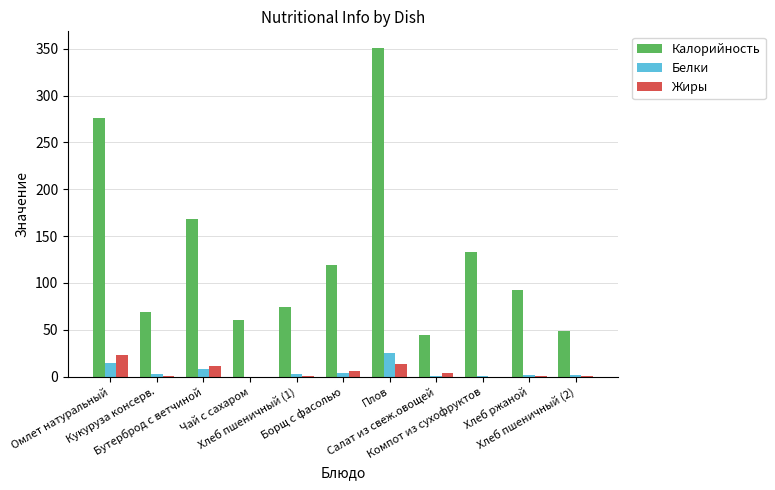

Where does the Белки series first go above 2?

Омлет натуральный